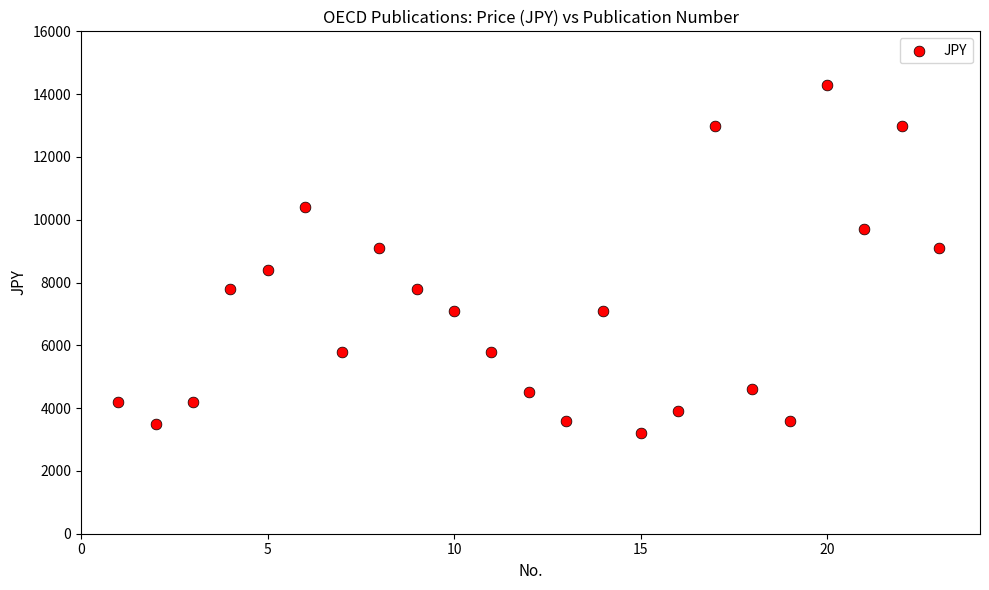

What is the range of X values (max minus min)?

22